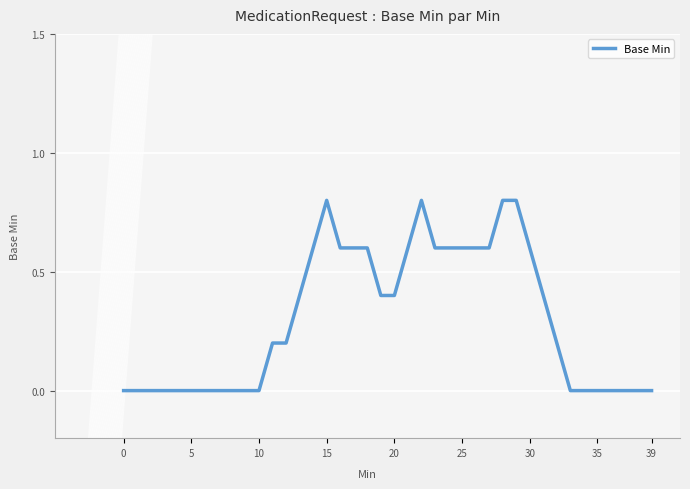

What is the sum of all values?

12.0